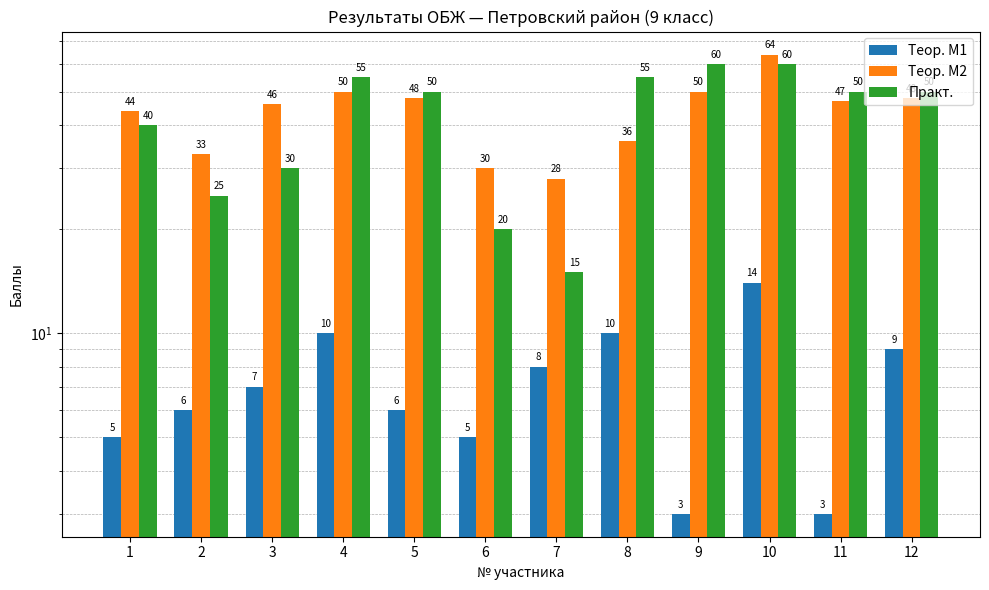

What is the maximum value for Теор. М1?

14